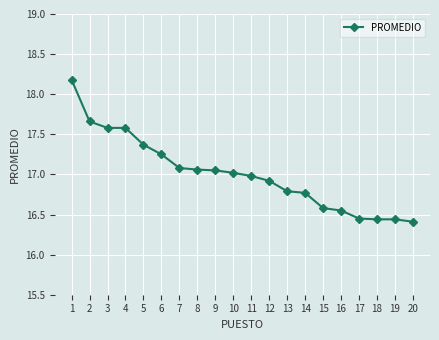

What is the sum of the values at 7 and 5?

34.5